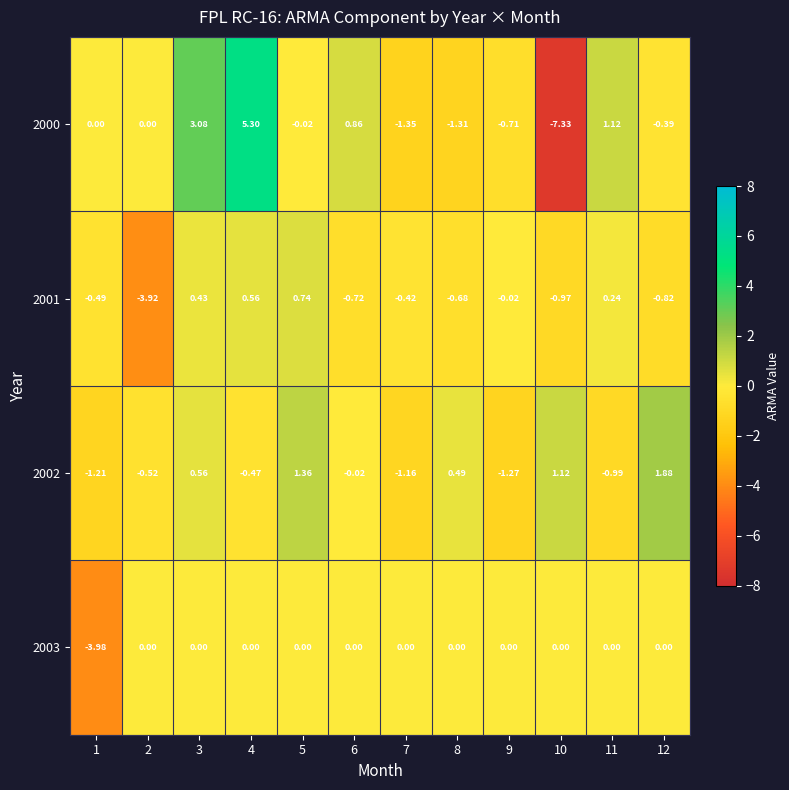

How many distinct data groups are displayed?

4